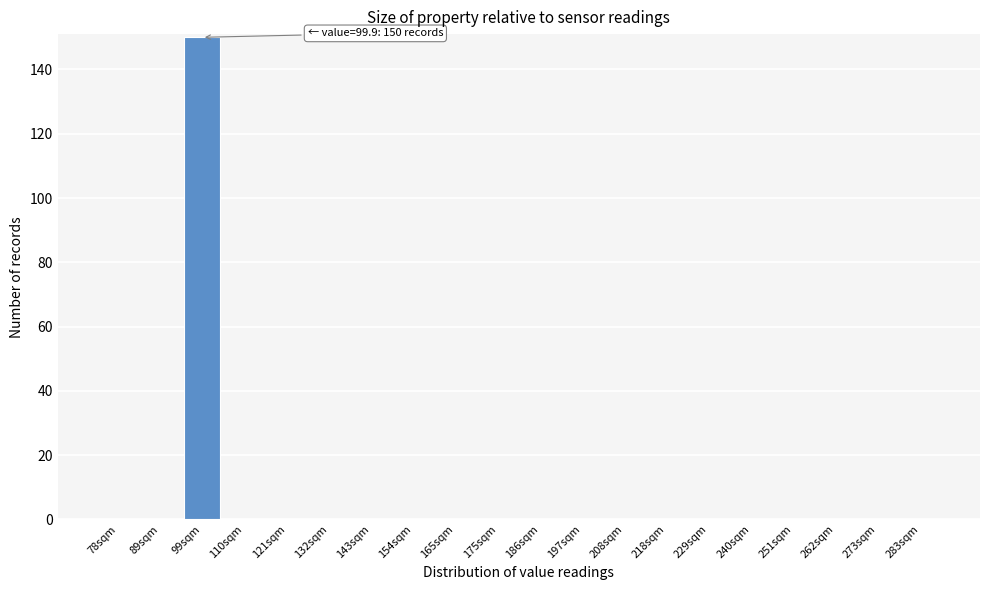

Reading left to right, what are all the values shown in this chart?

78sqm=0	89sqm=0	99sqm=150	110sqm=0	121sqm=0	132sqm=0	143sqm=0	154sqm=0	165sqm=0	175sqm=0	186sqm=0	197sqm=0	208sqm=0	218sqm=0	229sqm=0	240sqm=0	251sqm=0	262sqm=0	273sqm=0	283sqm=0